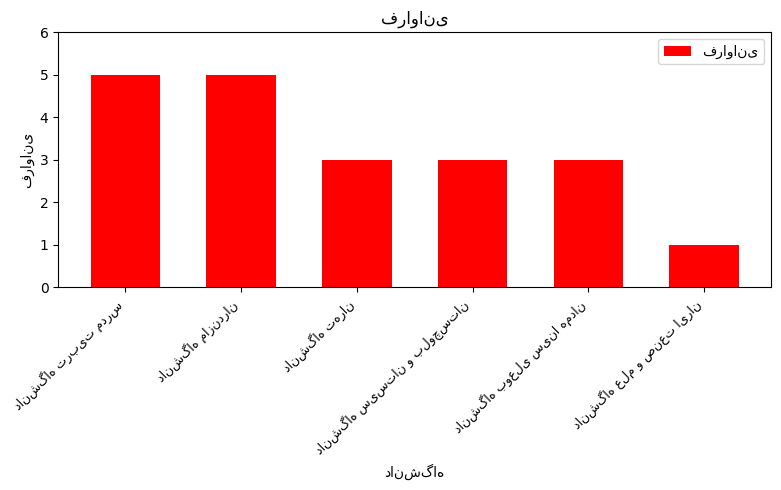

What is the value of the 6th bar from the left?

1